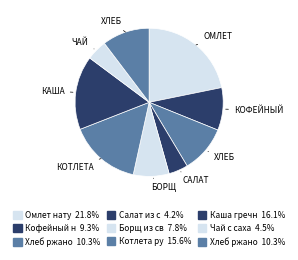

What is the largest slice in the pie chart?

Омлет натуральный с маслом